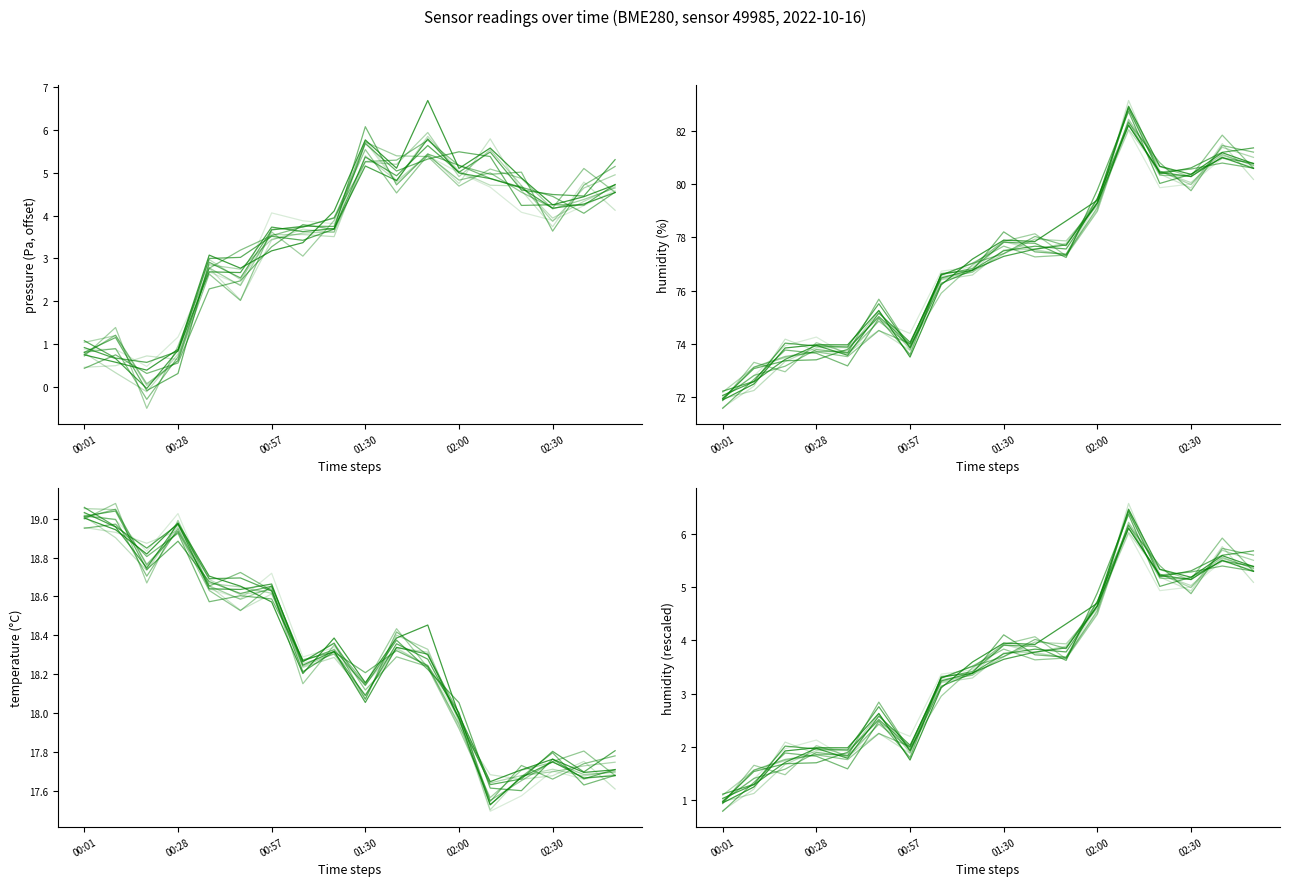

Which series has the largest total across all categories?

humidity